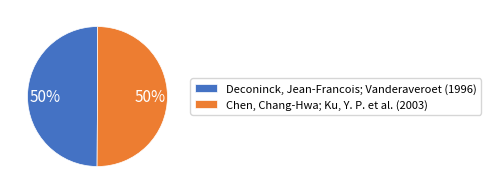

The Chen, Chang-Hwa; Ku, Y. P. et al. (2003) slice represents 50% of the pie. True or false?

True